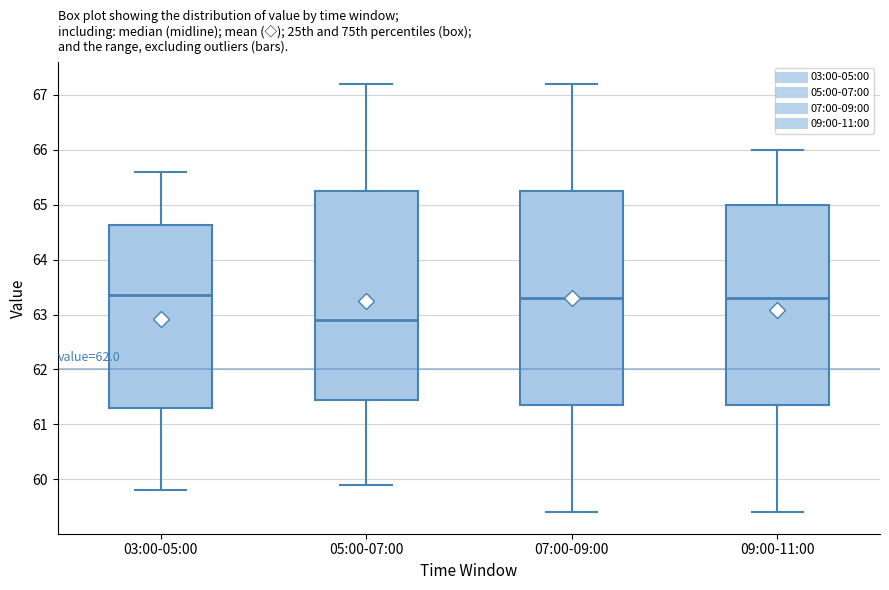

Reading left to right, read every box against the y-axis: the position of its median line, the range the box covers, and the ends of its whiskers. The values are not printed on the chart, so give them approximately, as read against the axis.

03:00-05:00: median 63.4, box 61.3 to 64.6, whiskers 59.8 to 65.6
05:00-07:00: median 62.9, box 61.5 to 65.3, whiskers 59.9 to 67.2
07:00-09:00: median 63.3, box 61.4 to 65.3, whiskers 59.4 to 67.2
09:00-11:00: median 63.3, box 61.4 to 65.0, whiskers 59.4 to 66.0